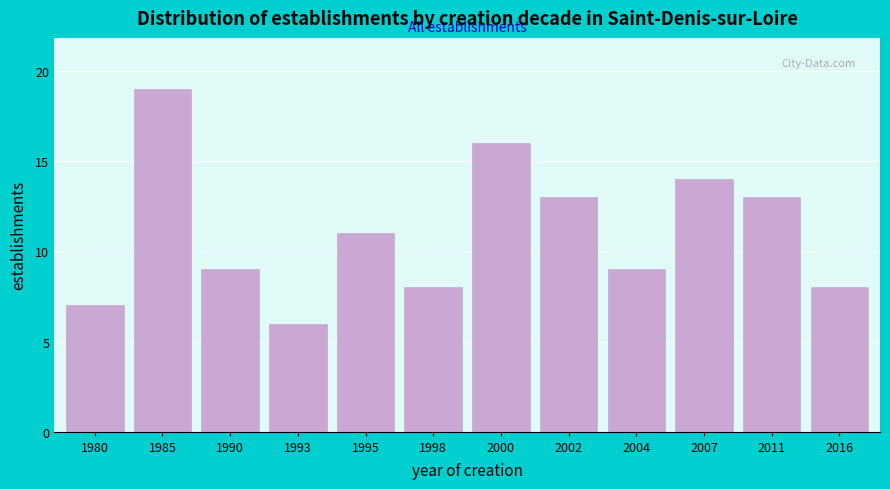

Reading right to left, transcribe all the data shown in this chart.

8	13	14	9	13	16	8	11	6	9	19	7